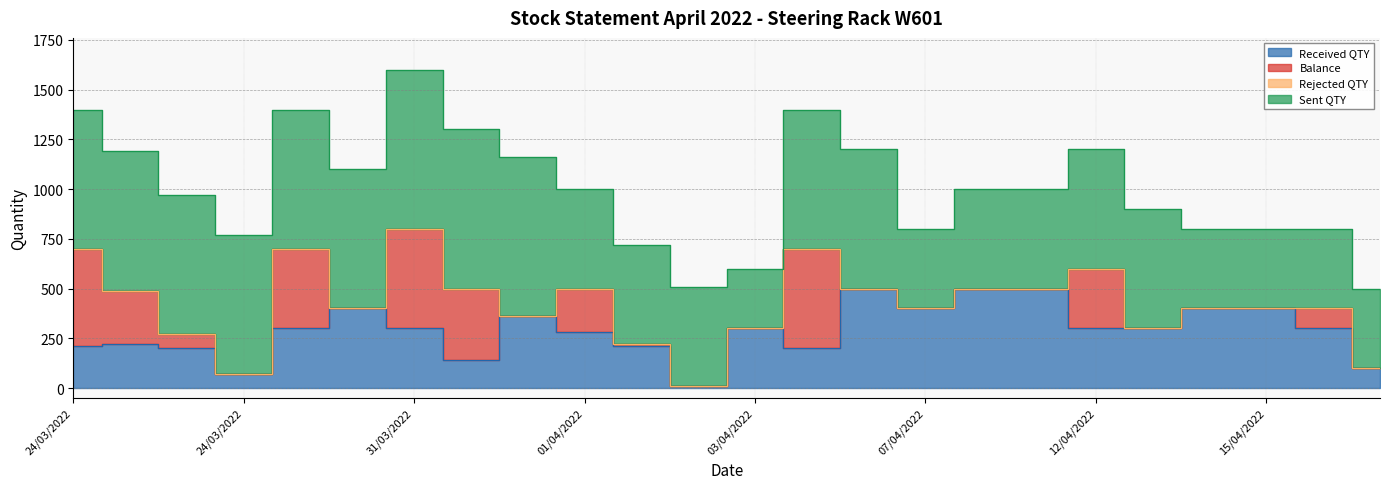

True or false: Received QTY has a value of 190 at 30/03/2022.

False